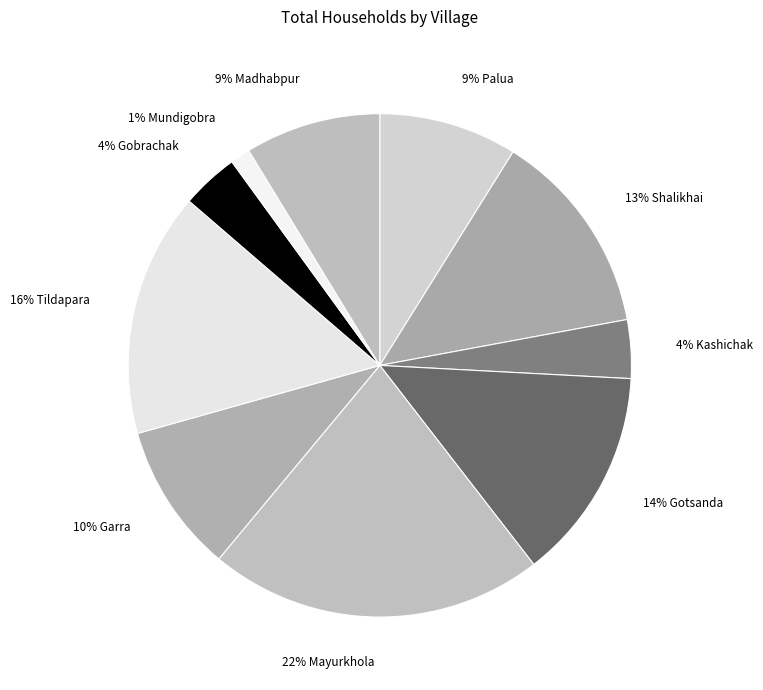

How many segments does this pie chart have?

10